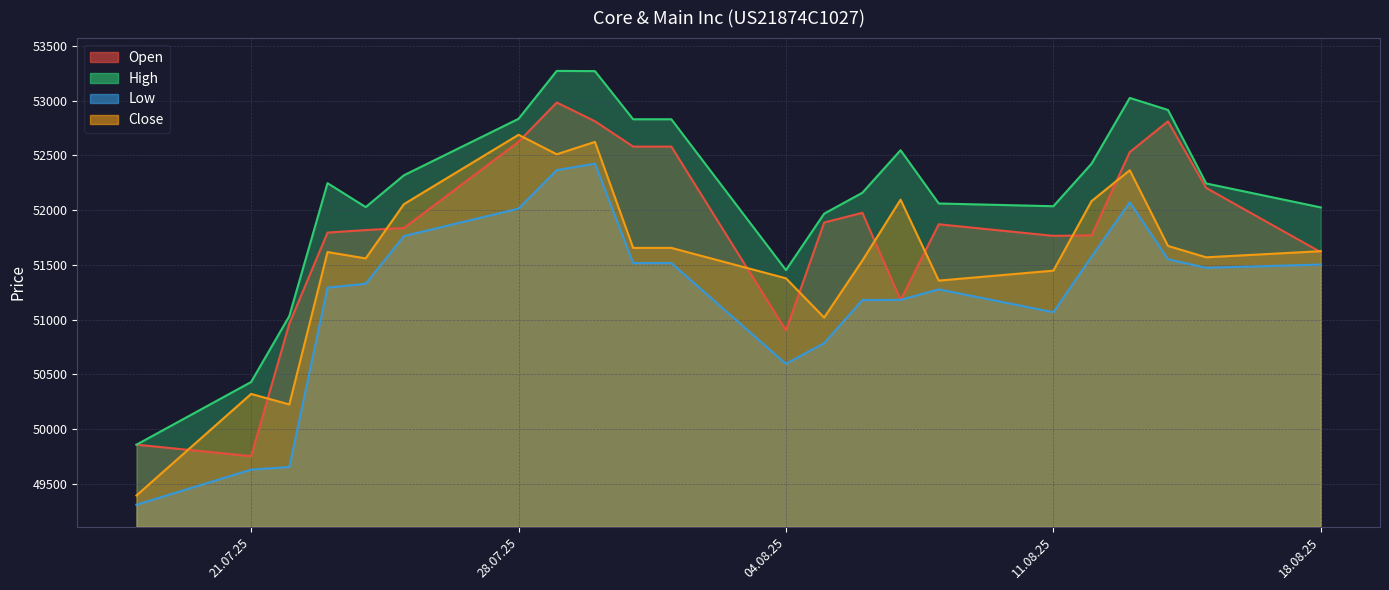

What is the total value across all series at 29.07.2025?

211134